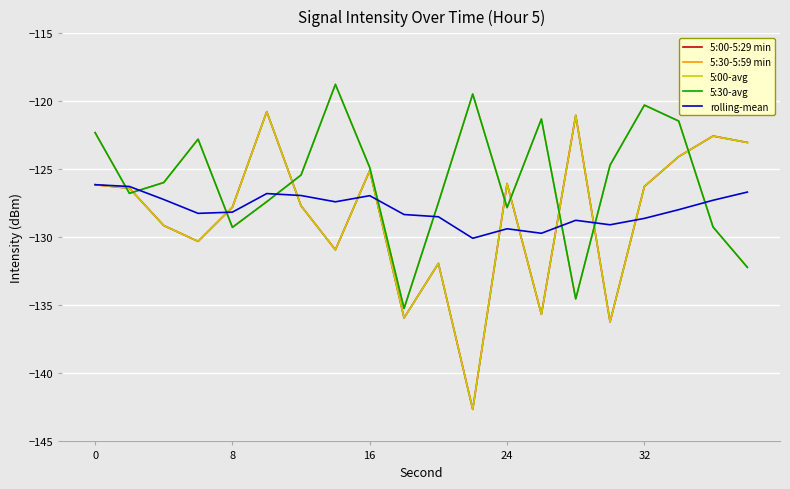

What is the difference between the maximum and minimum values in the 5:00-avg series?

21.9